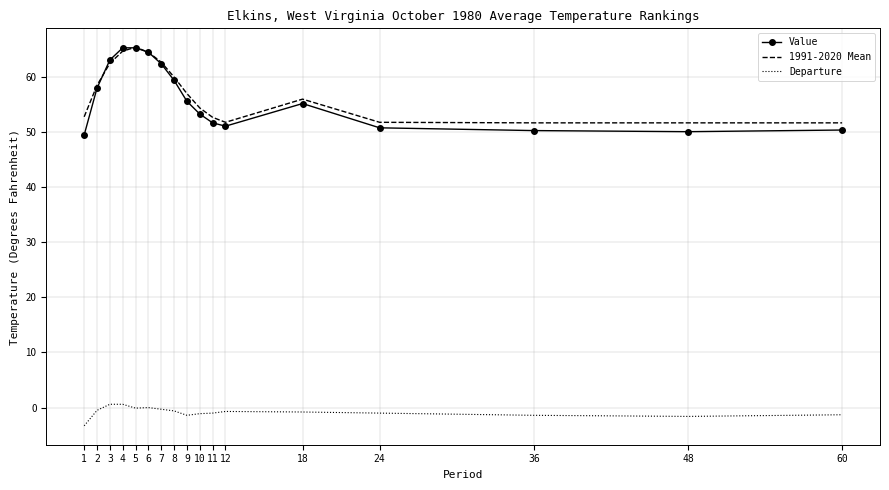

Between 18 and 60, which series saw the biggest shift?

Value